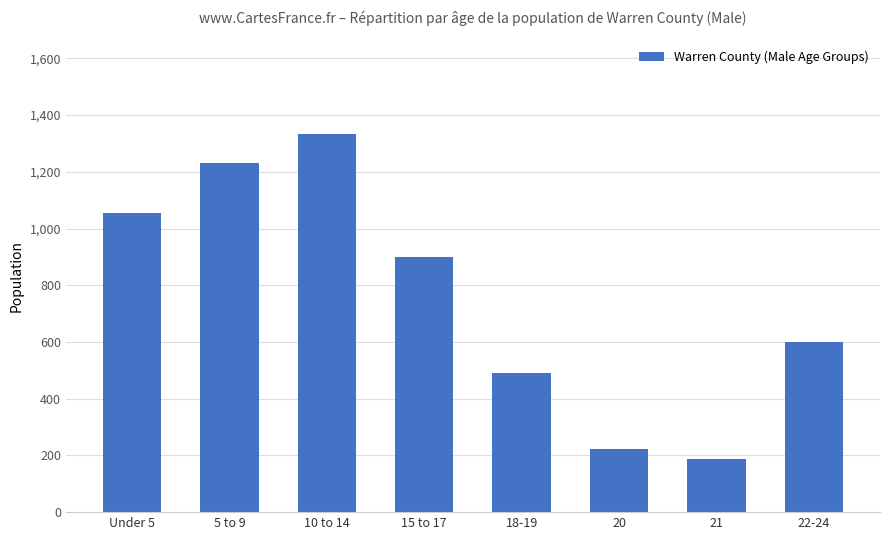

What is the change in value from 5 to 9 to 21?

-1043